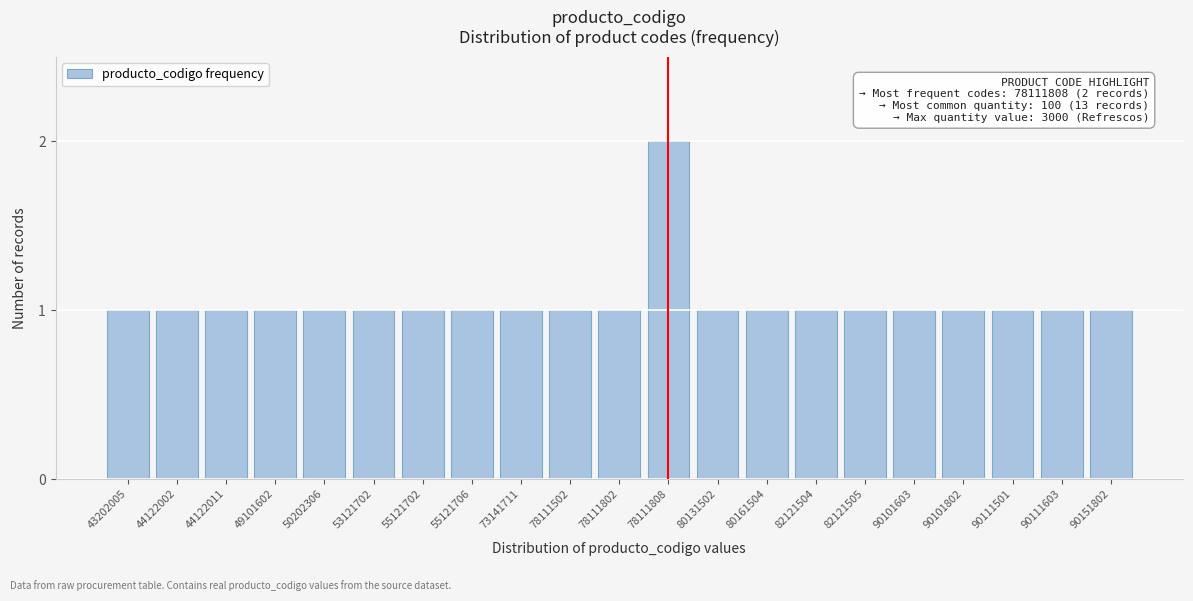

Reading right to left, extract all data points from this chart.

90151802=1	90111603=1	90111501=1	90101802=1	90101603=1	82121505=1	82121504=1	80161504=1	80131502=1	78111808=2	78111802=1	78111502=1	73141711=1	55121706=1	55121702=1	53121702=1	50202306=1	49101602=1	44122011=1	44122002=1	43202005=1